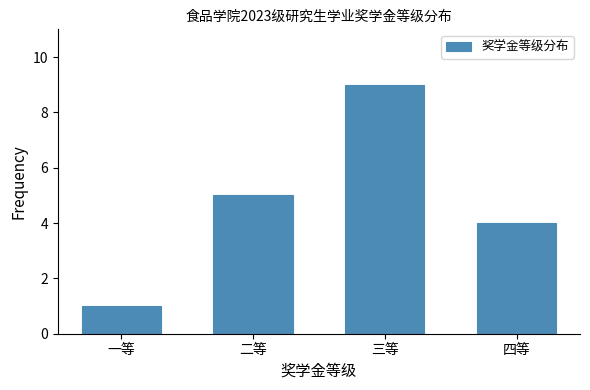

Reading right to left, list all the values displayed in this chart.

四等=4	三等=9	二等=5	一等=1